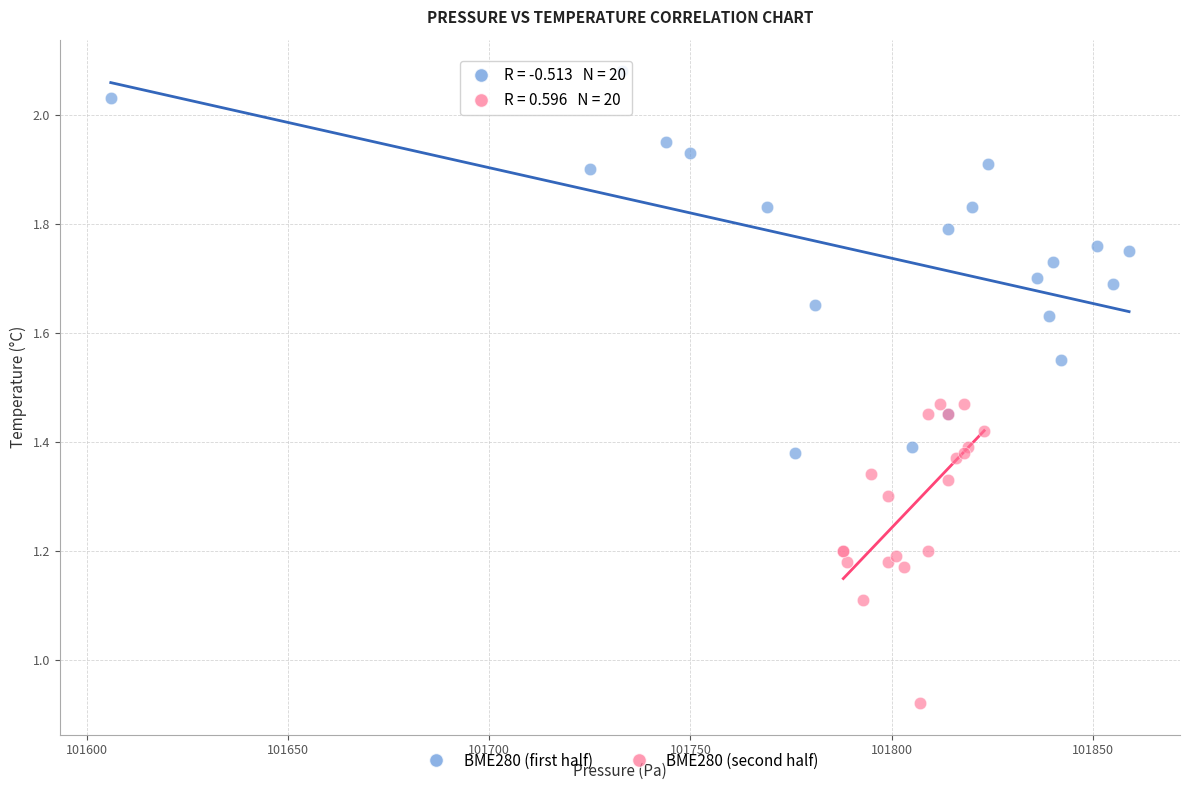

Which series has the widest spread of Y values?

BME280 (first half)